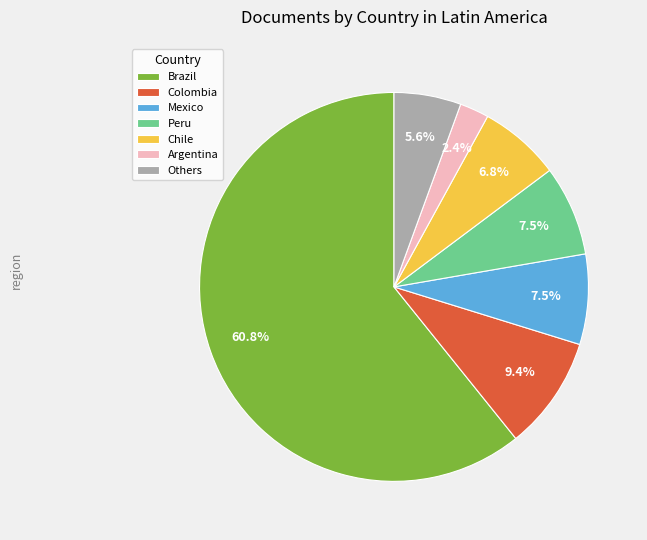

Approximately how many times larger is the value at Argentina compared to Colombia?

0.3